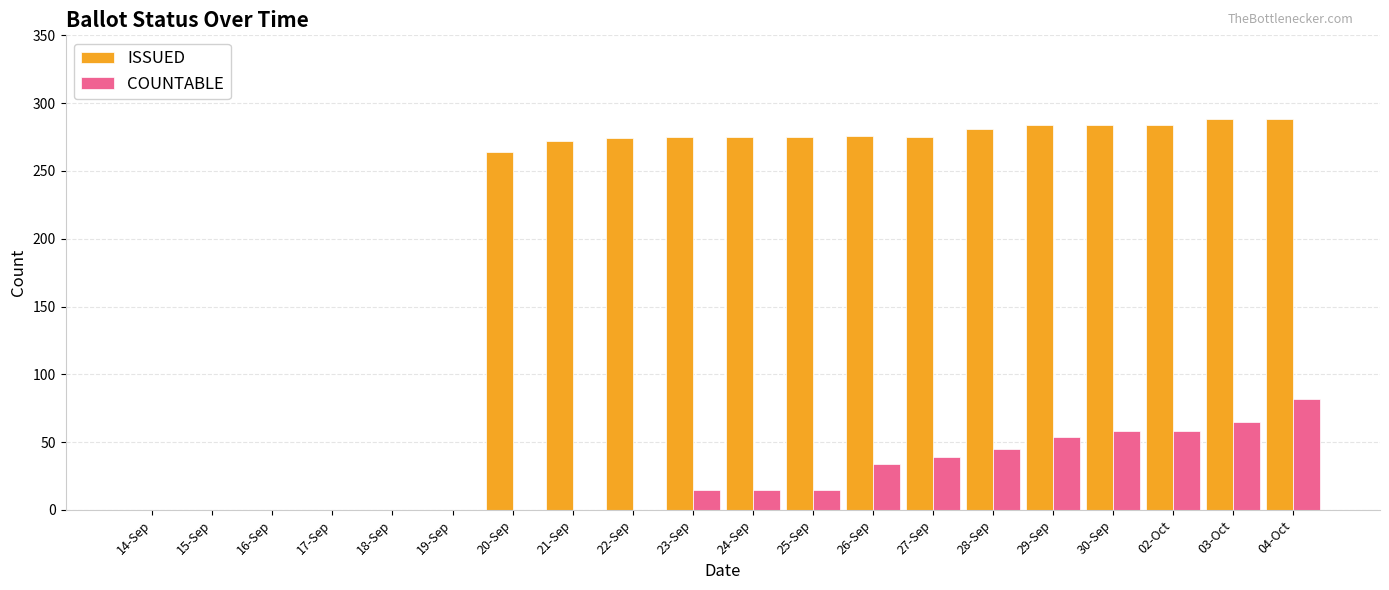

True or false: COUNTABLE has a value of 45 at 26-Sep.

False